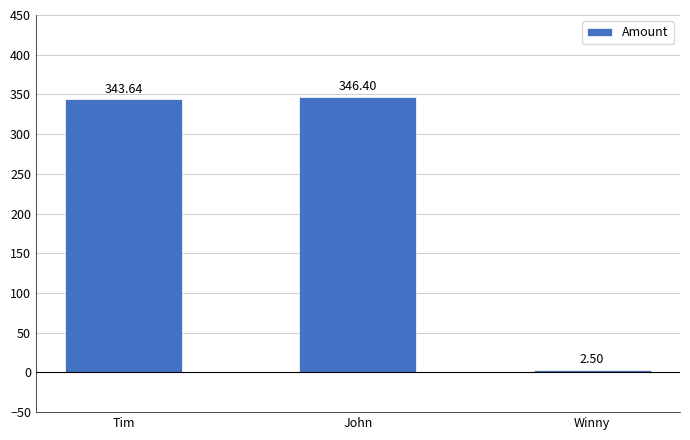

At which label is the value closest to 174?

Tim